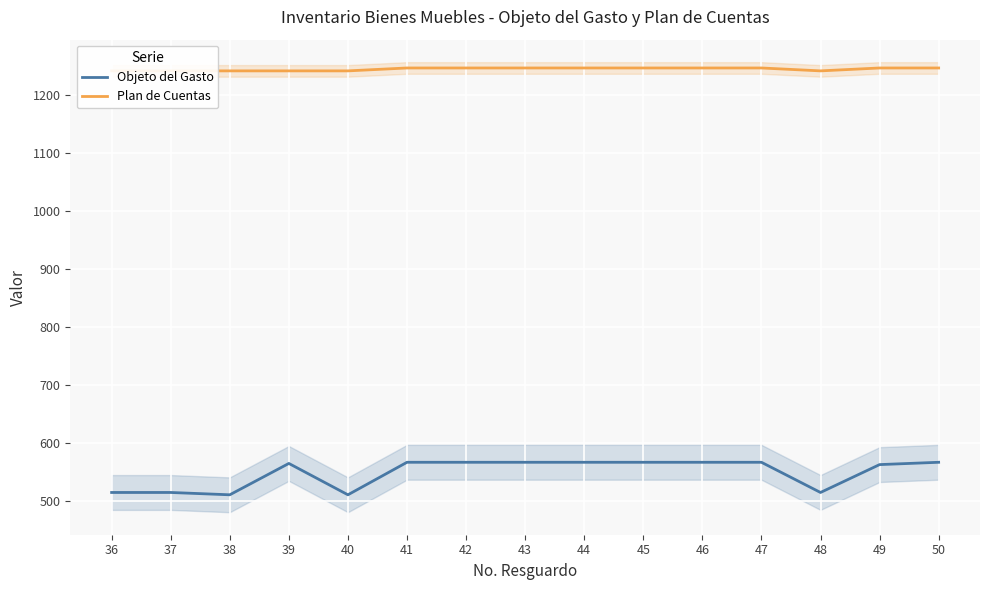

What is the total value across all series at 39?

1806